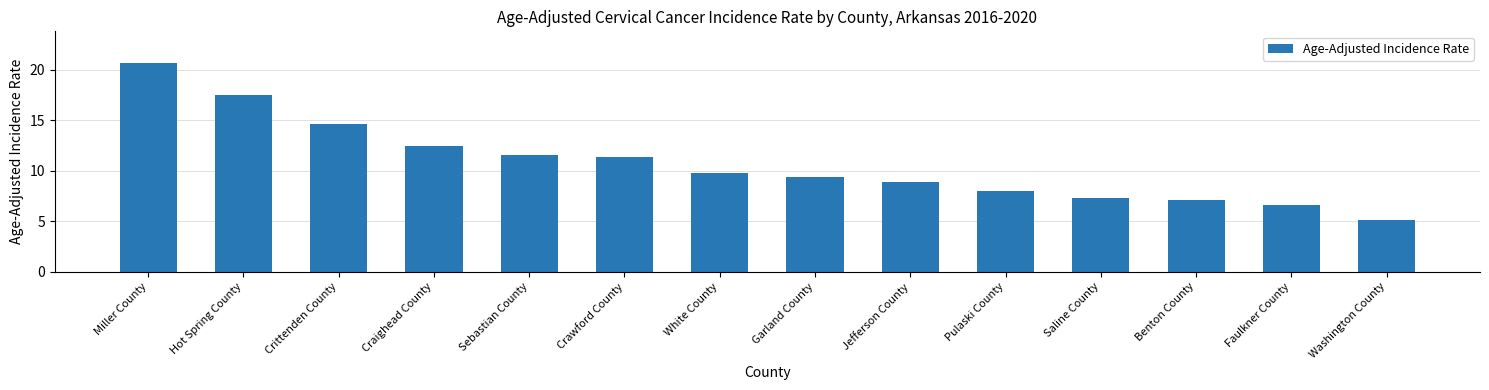

What is the average value?

10.8